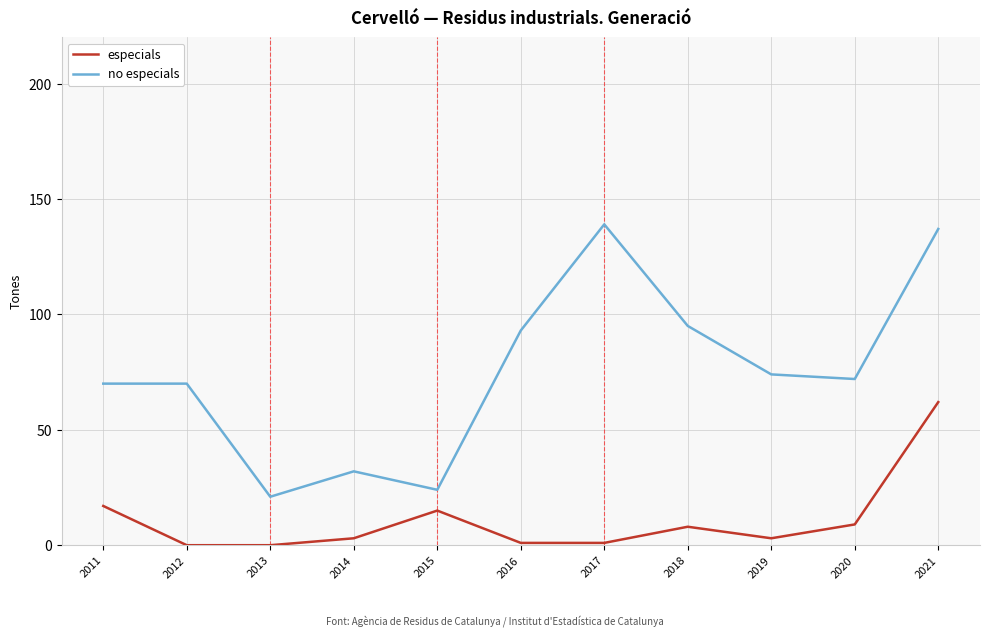

Is it true that no especials equals 31 at 2017?

False